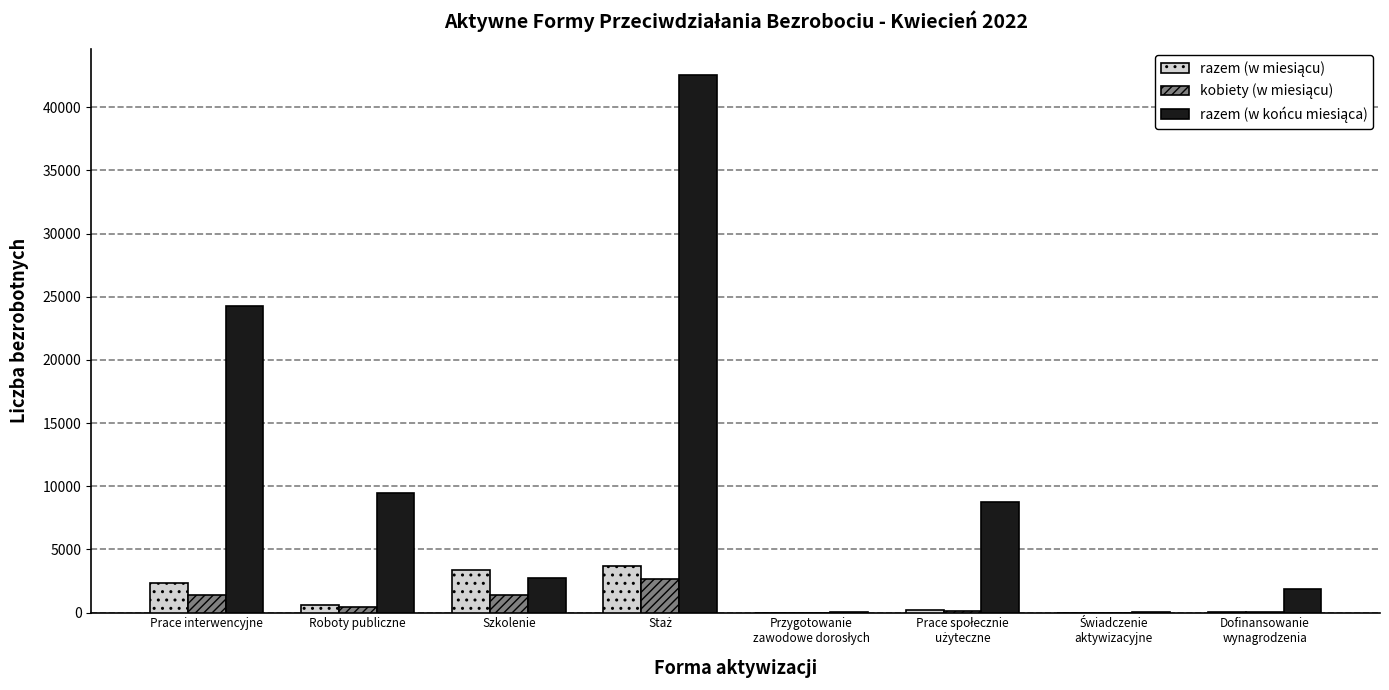

What is the maximum value shown in the chart?

42521